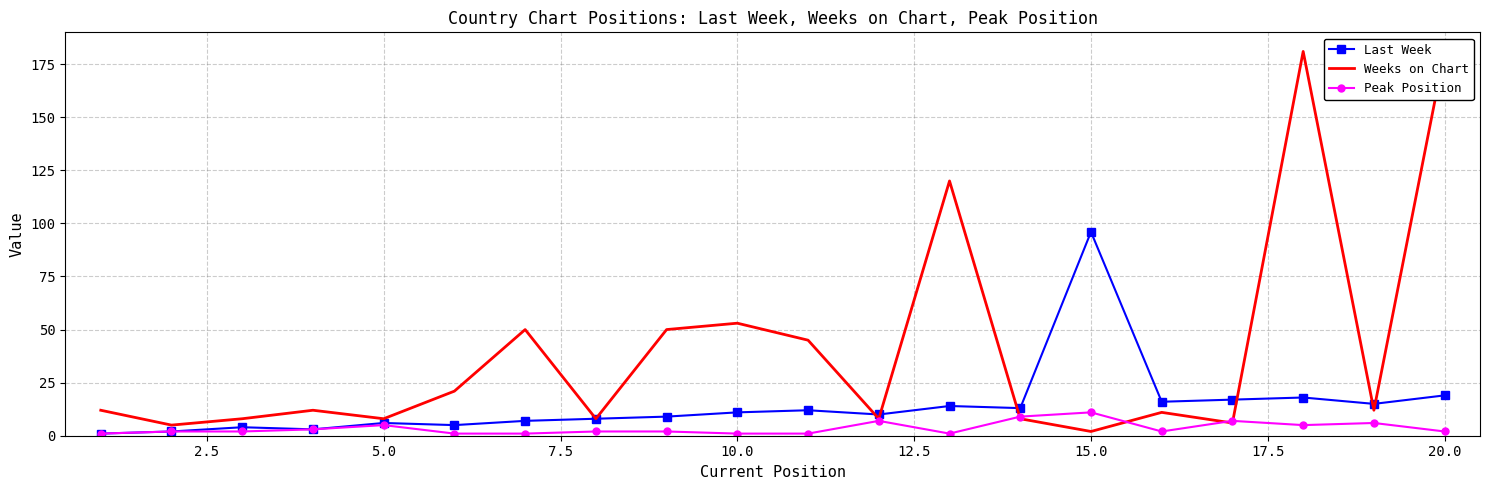

At which label does Peak Position reach its peak?

15.0